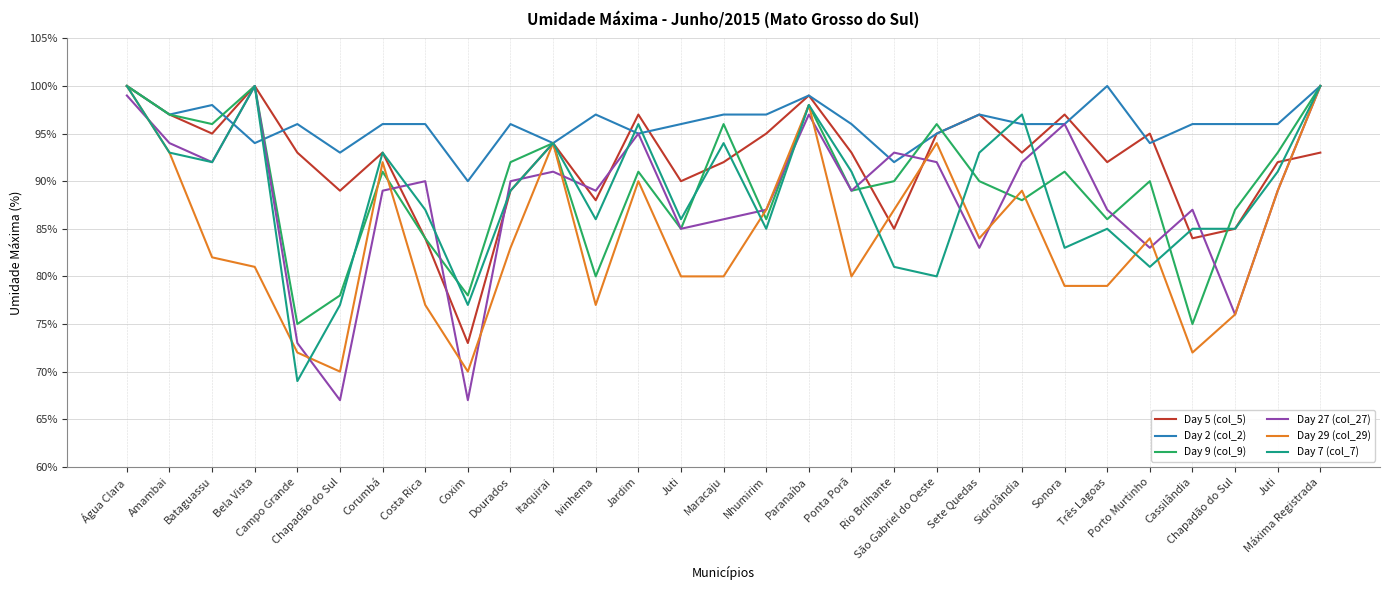

How many series are shown in this chart?

6